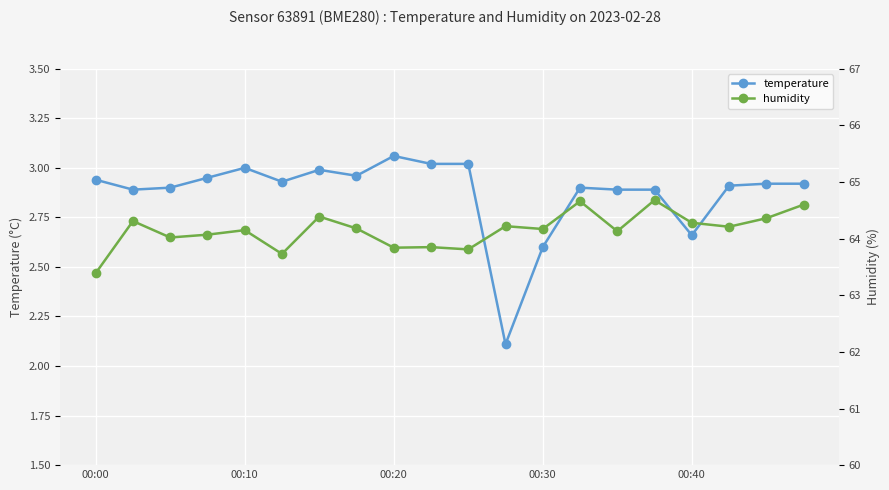

True or false: temperature has more than 1 interior local peaks.

True